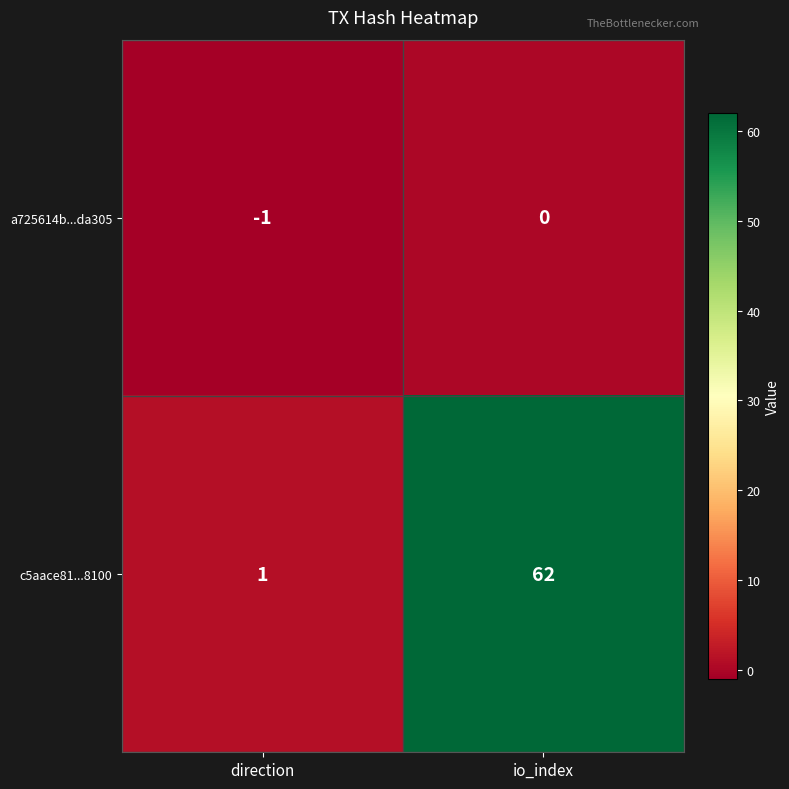

At which category is the sum across all series the highest?

io_index